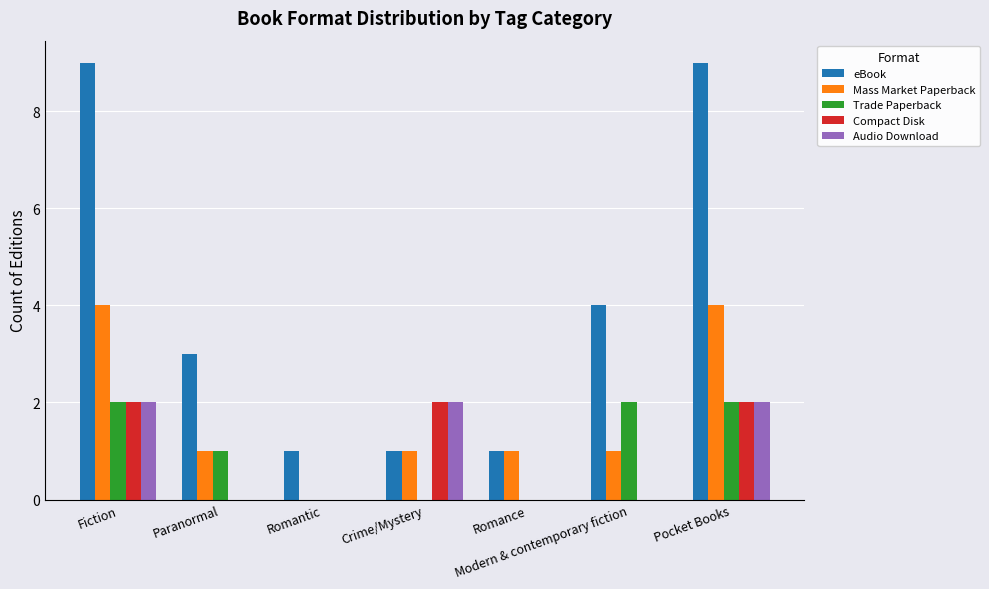

What is the maximum value for eBook?

9